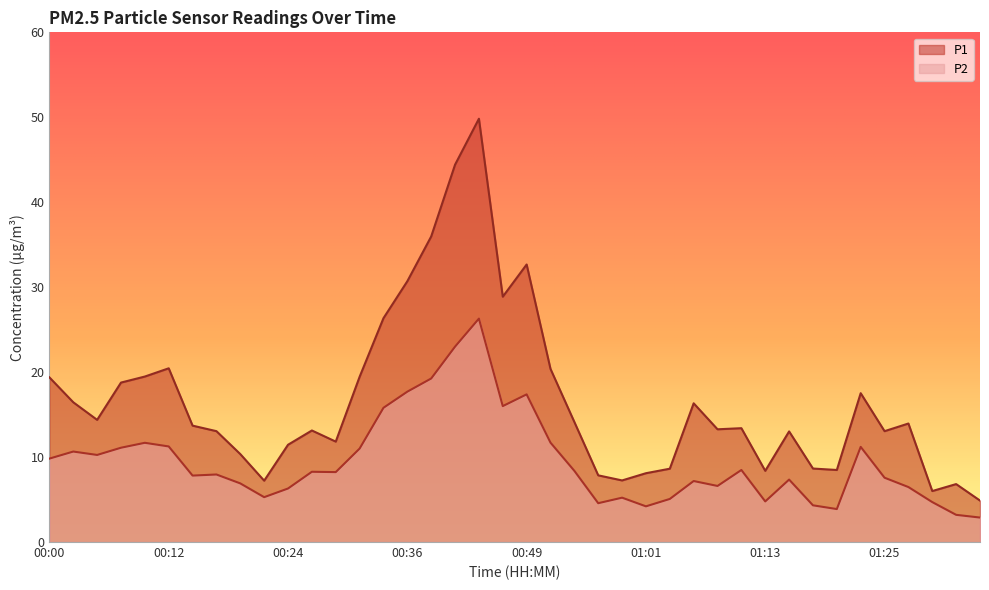

Which series has the widest spread of values?

P1